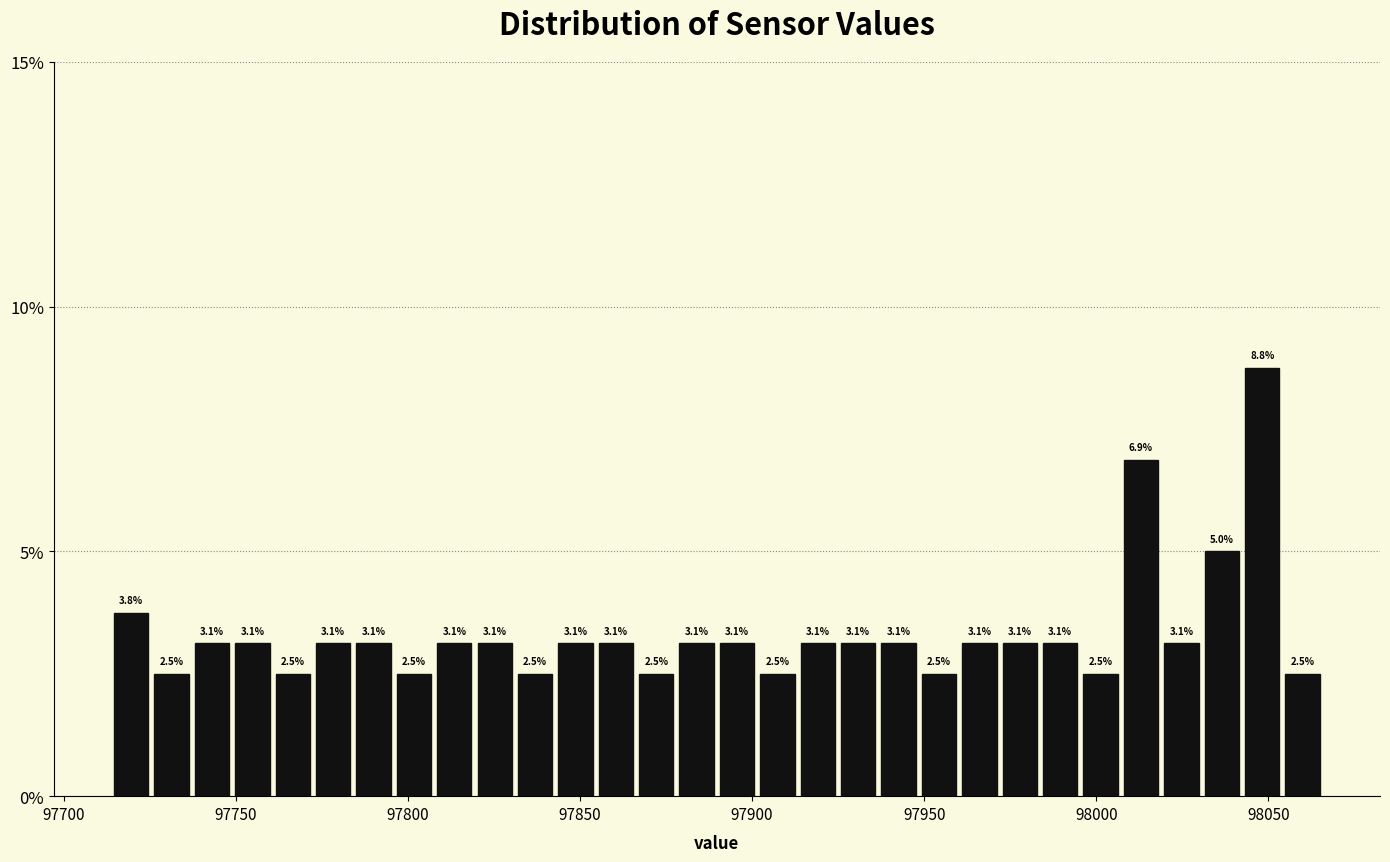

Around what value on the x-axis is the tallest bar? Give the approximate position of its centre, as read against the axis.

98050